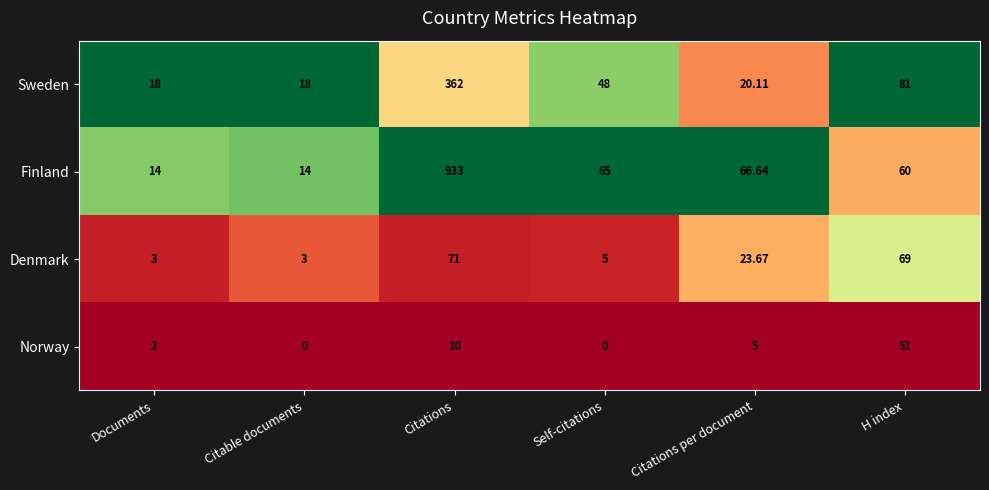

Rank the series by their maximum value, from highest to lowest.

Finland, Sweden, Denmark, Norway